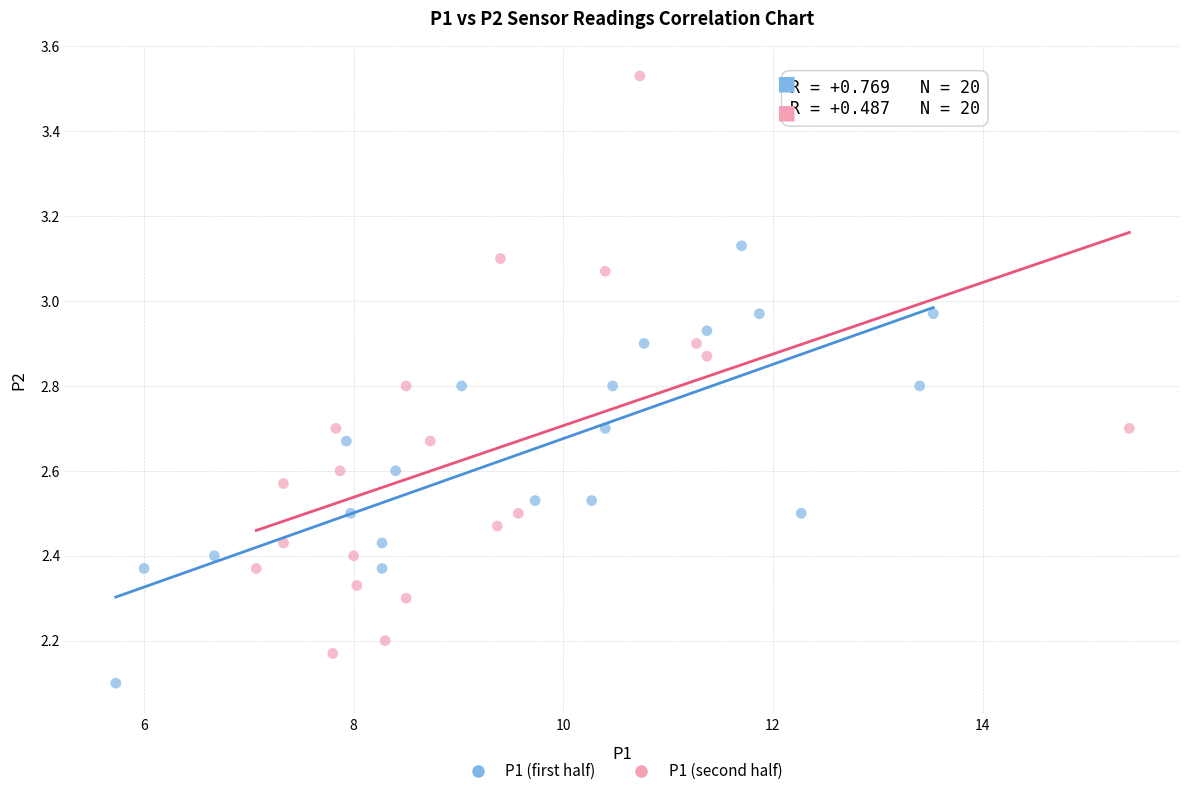

Which series contains the lowest Y value?

P1 (first half)